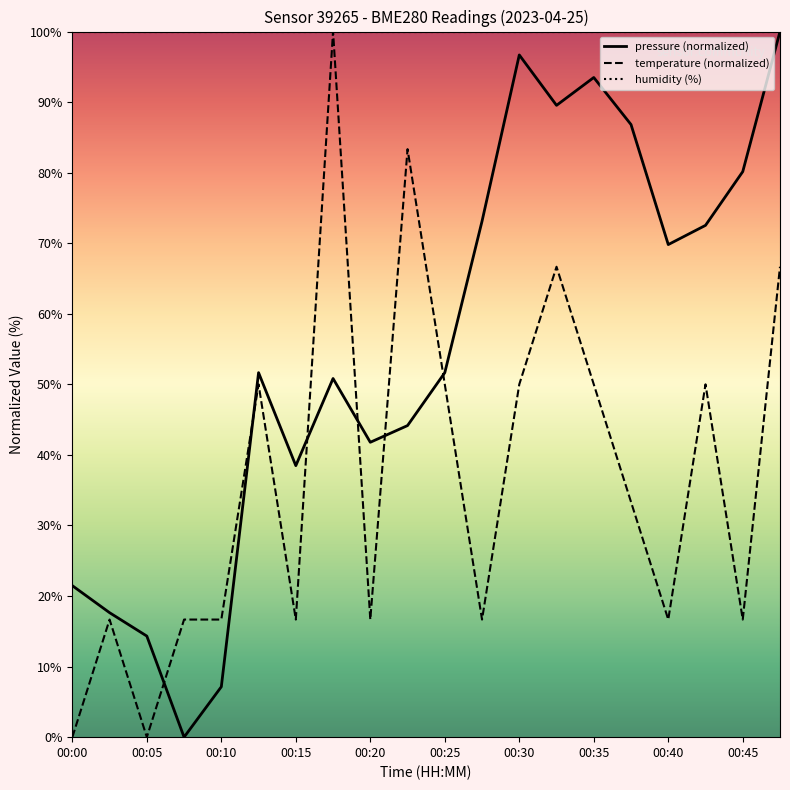

What is the greatest value displayed?

100.0